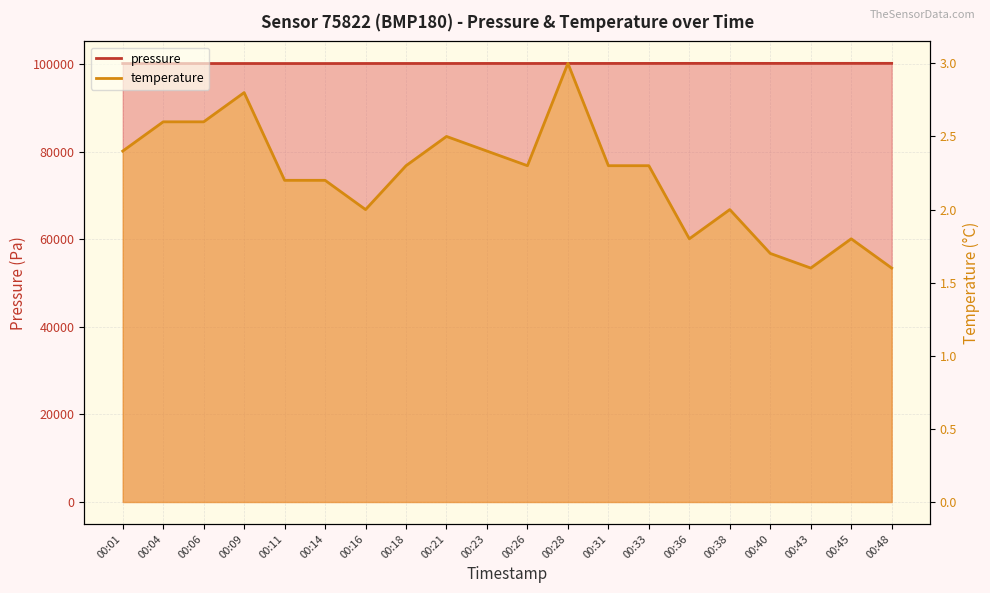

How many data points does each series have?

20